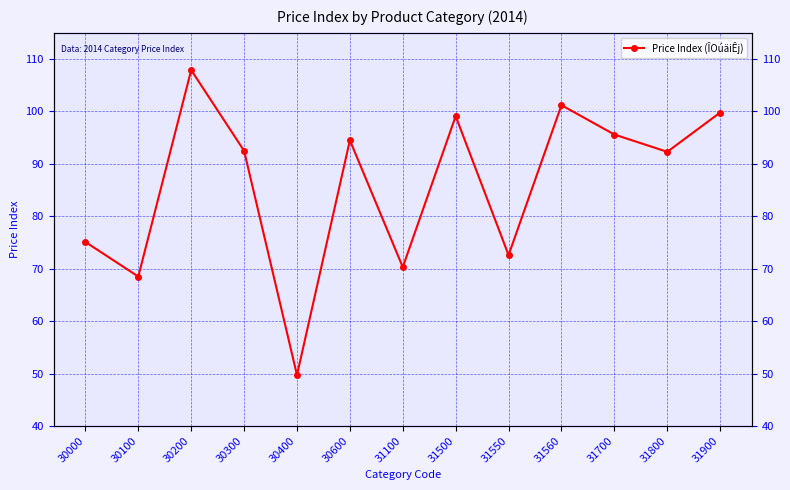

Is it true that the value at 30200 is 53.5?

False